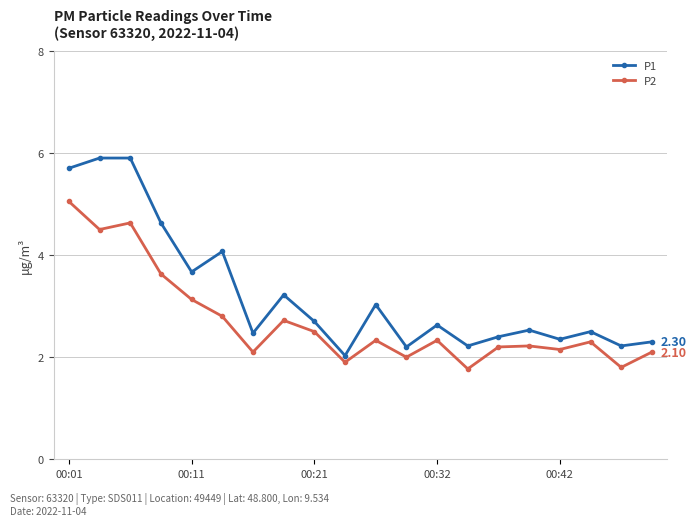

Which series has the largest total across all categories?

P1